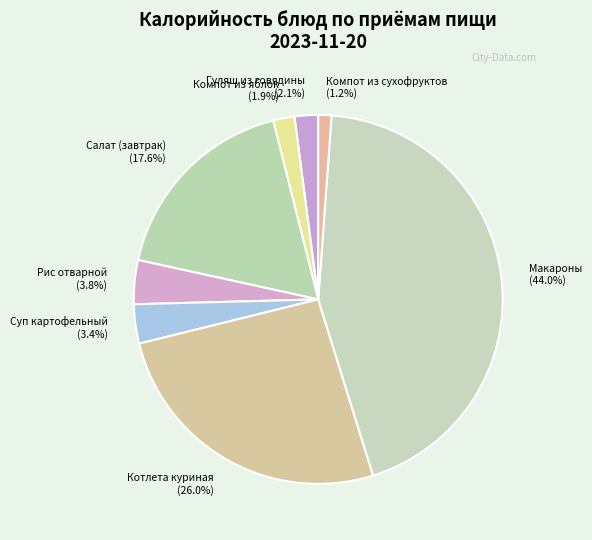

Which slice is the smallest?

Компот из сухофруктов